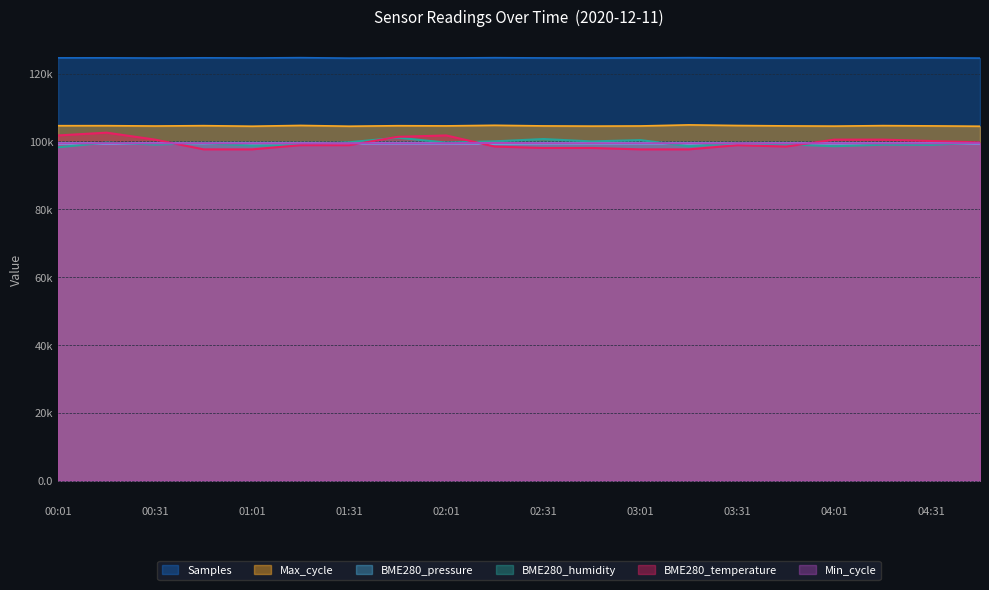

At which category does Min_cycle reach its first local peak?

02:16